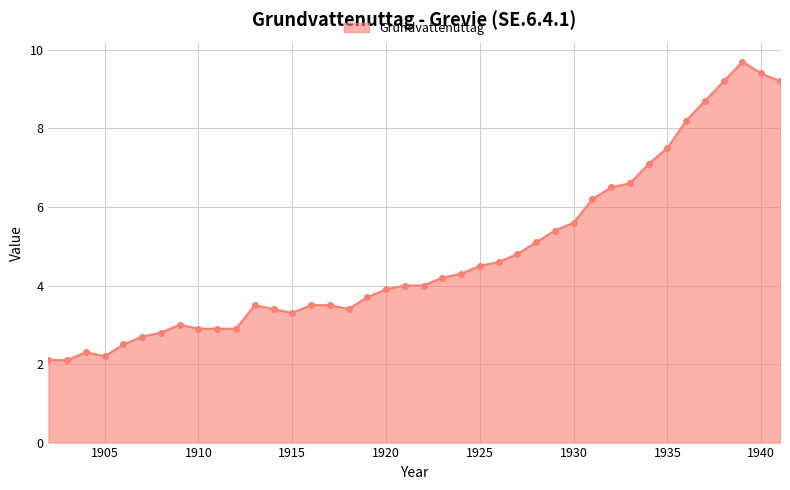

What is the value of the 40th point from the left?

9.2